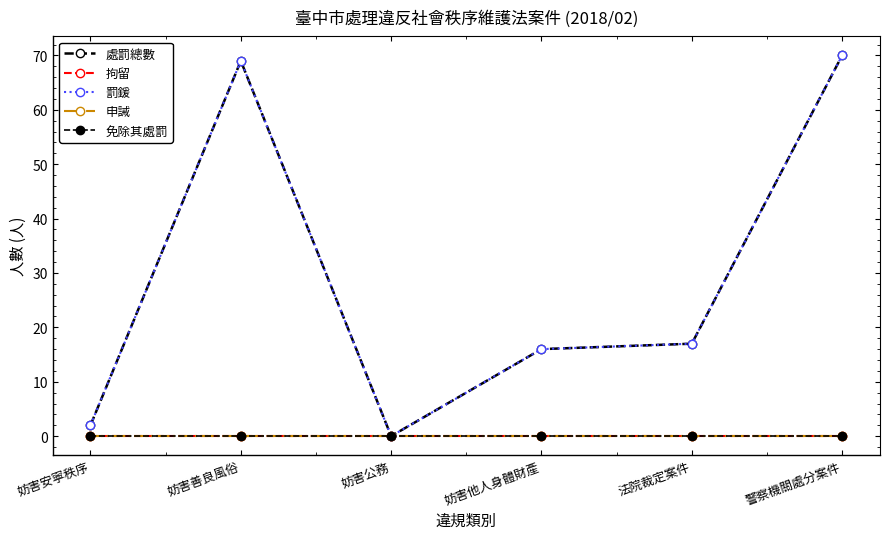

True or false: 罰鍰 and 免除其處罰 intersect in this chart.

False